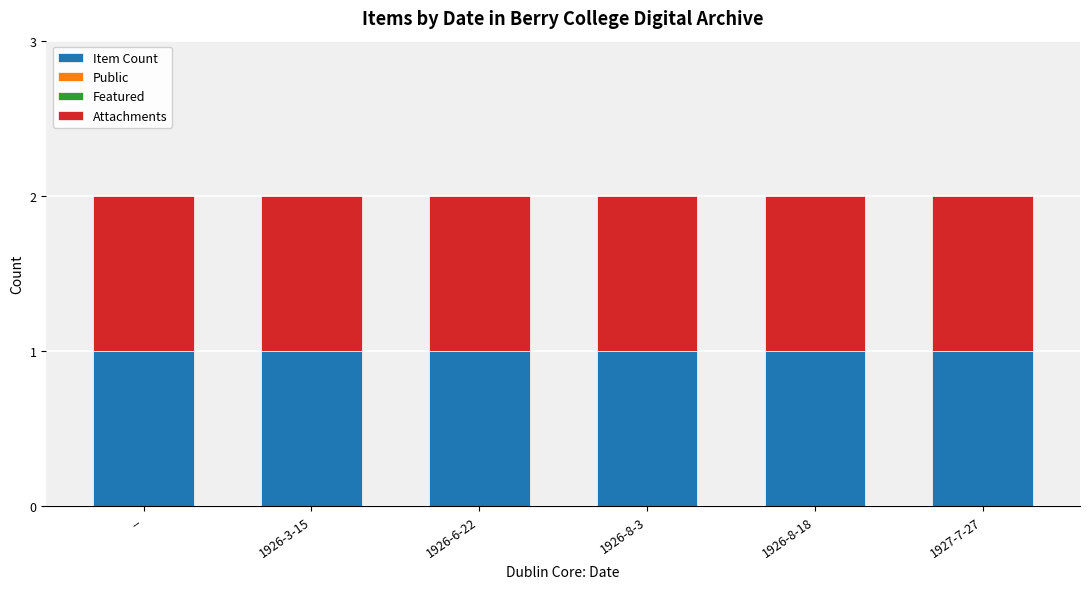

Rank the series at 1926-3-15 from highest to lowest value.

Item Count, Attachments, Public, Featured